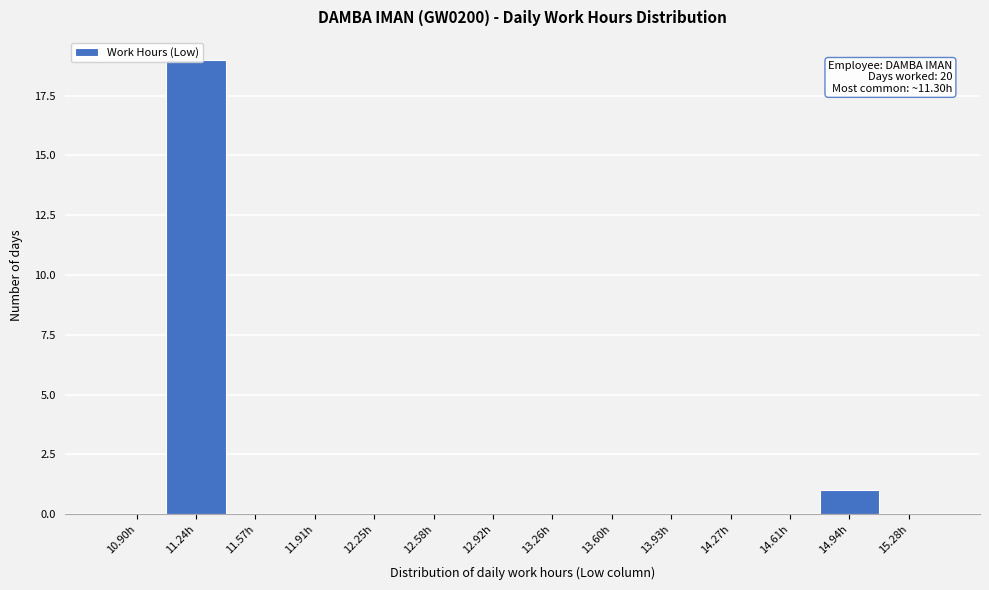

Which range on the x-axis has the tallest bar?

11.05 to 11.40